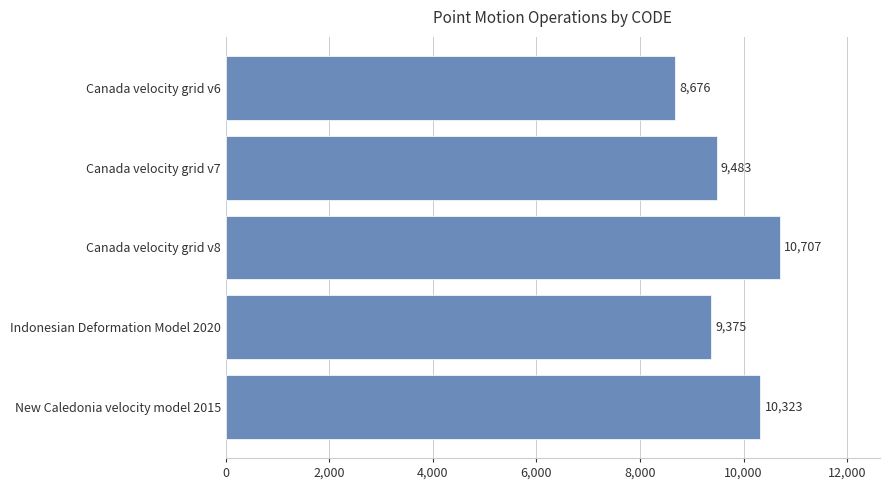

What is the average value?

9713